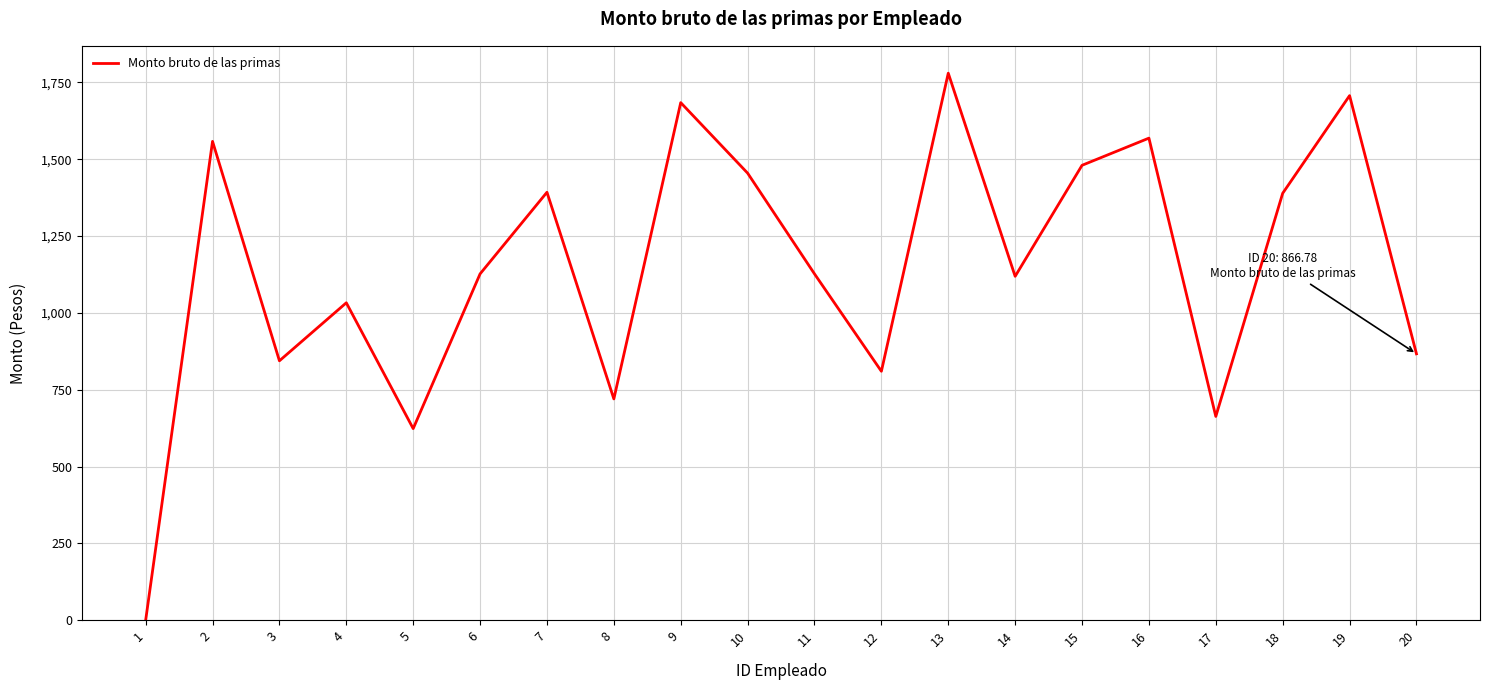

What is the sum of all values?

22945.2